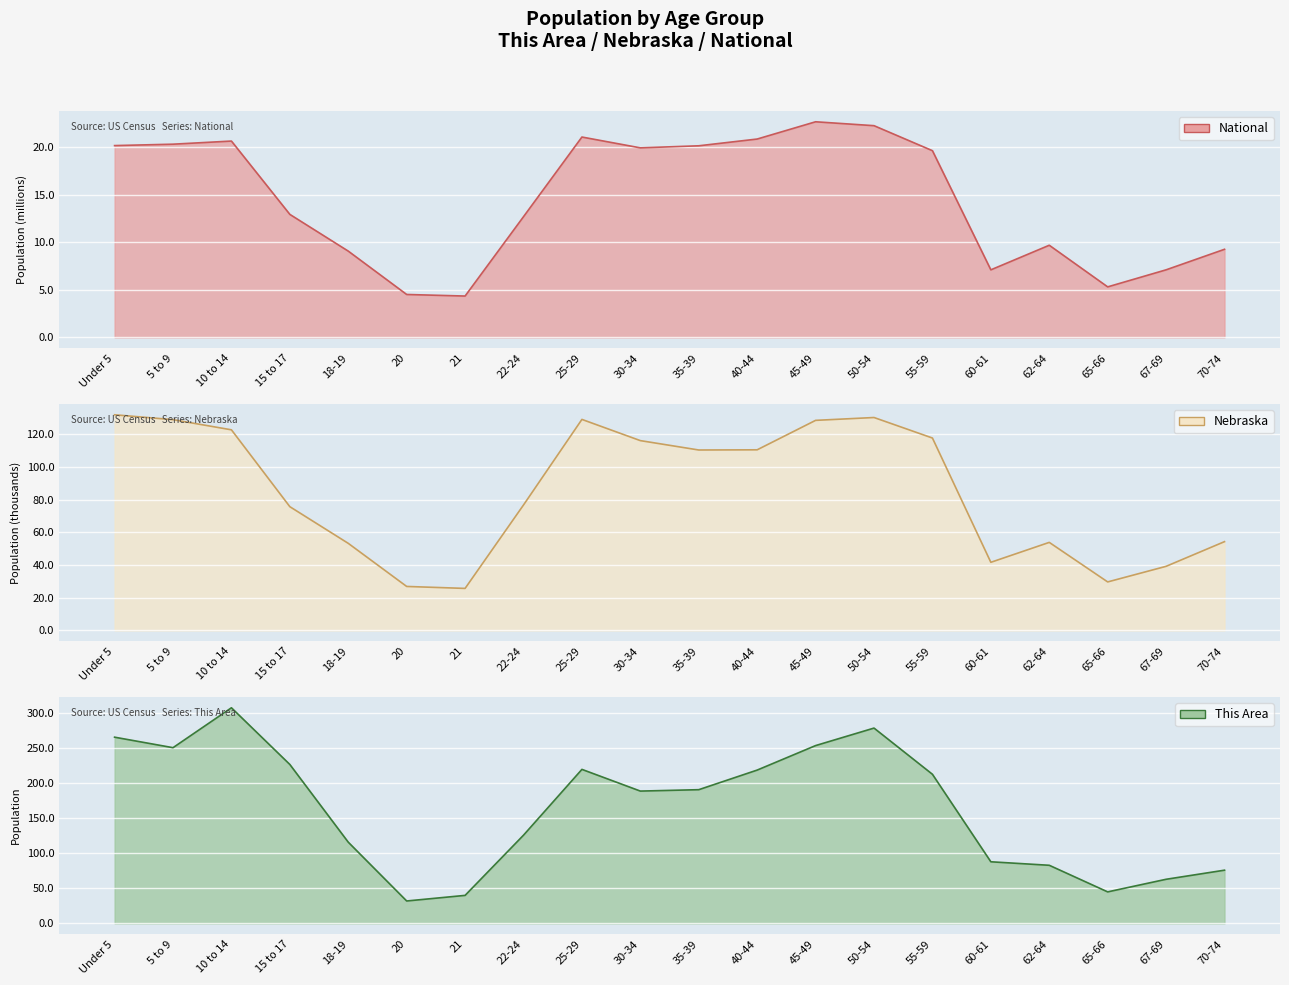

In Nebraska line, how many points are lower than both neighbors (excluding endpoints)?

4